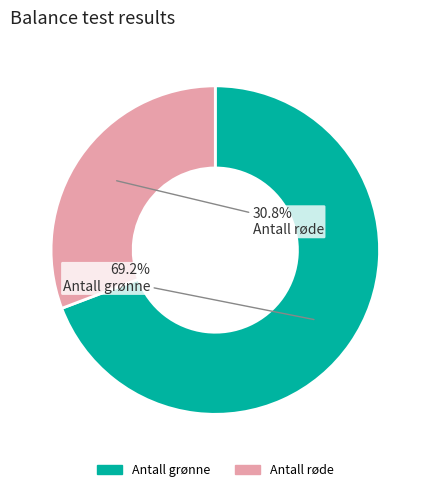

Rank the categories by value from highest to lowest.

Antall grønne, Antall røde